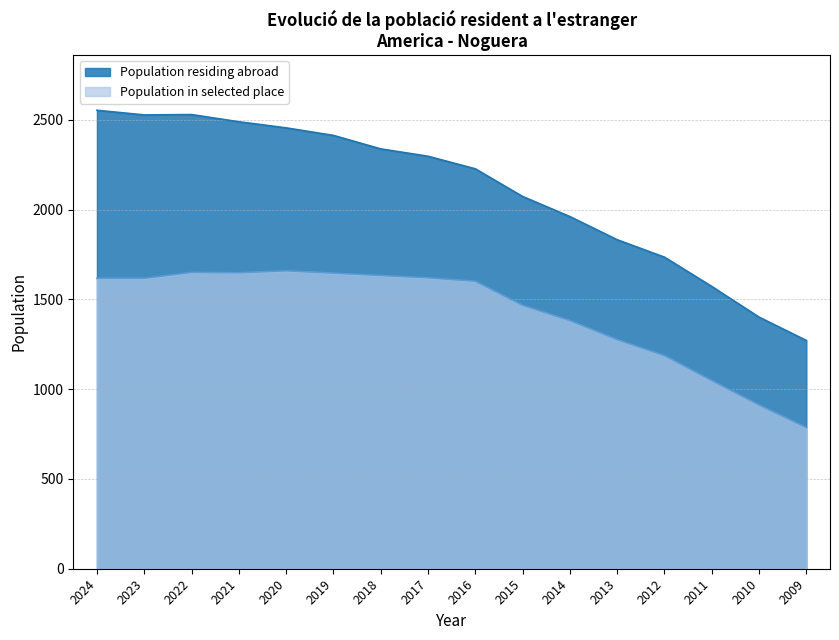

Does the chart have visible grid lines?

Yes